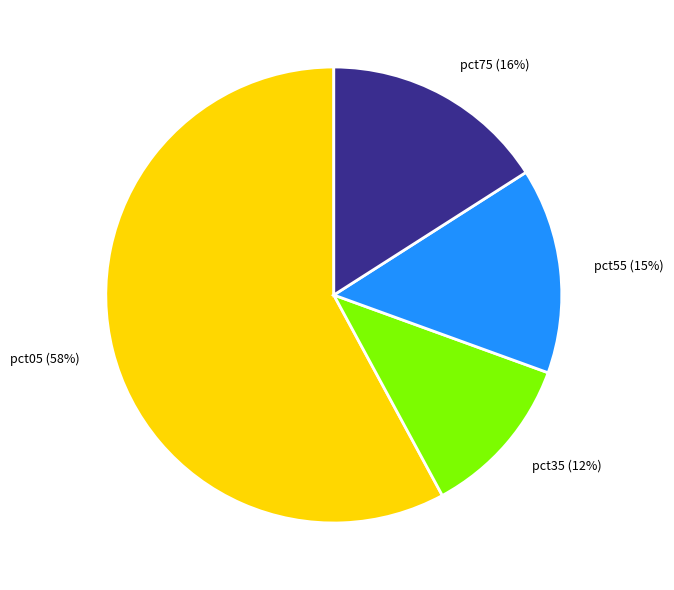

Is it true that pct35 (12%) is 12% of the pie?

True